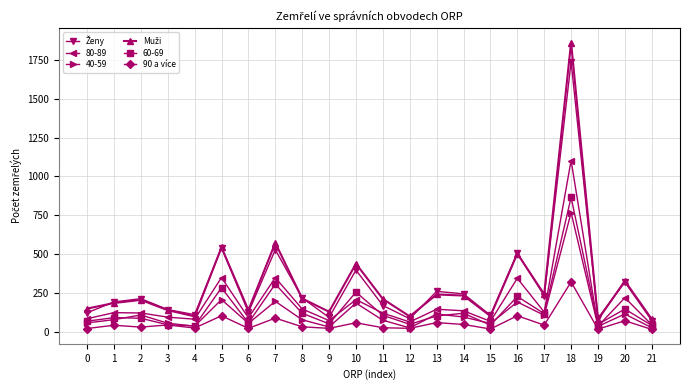

What is the greatest value displayed?

1861